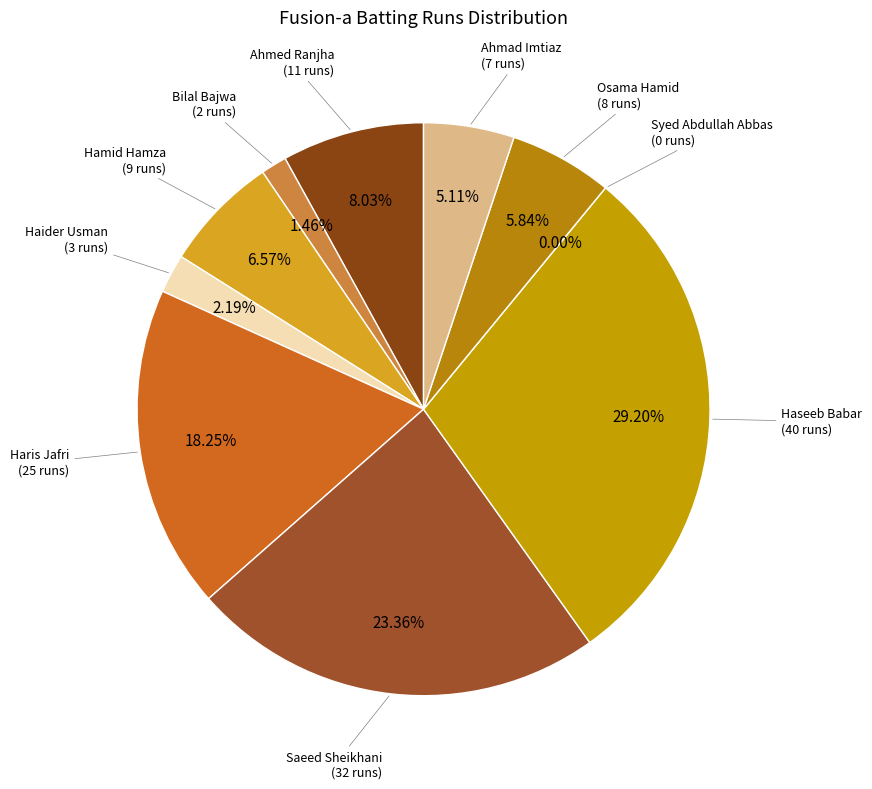

To the nearest percent, what percentage of the pie is Osama Hamid?

6%